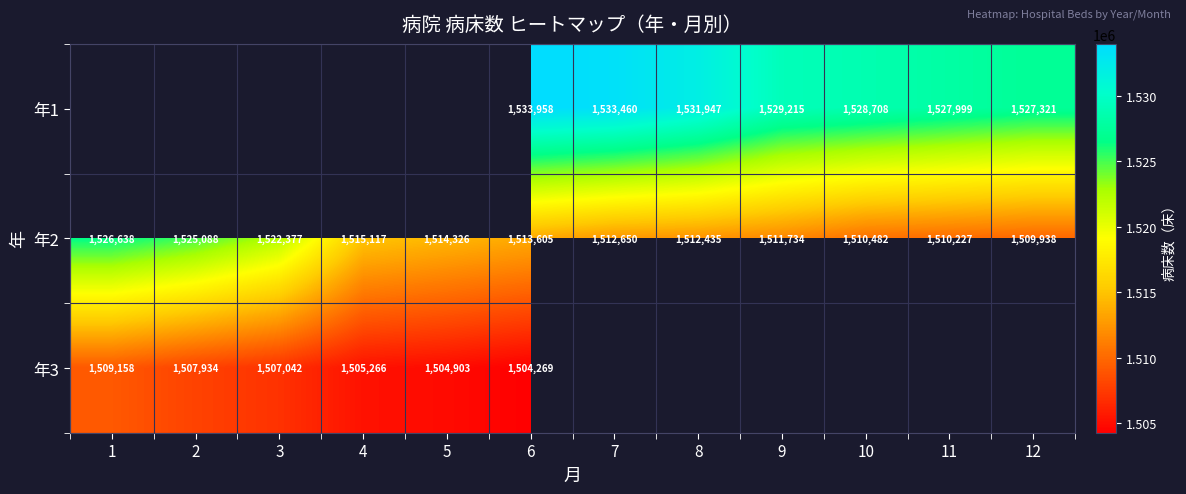

At which label does 年2 reach its minimum?

12